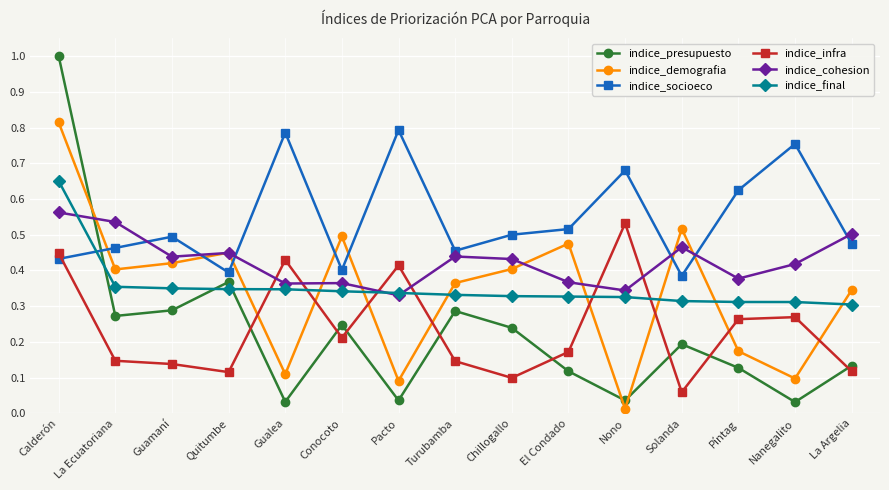

What is the label of the 11th point from the left?

Nono